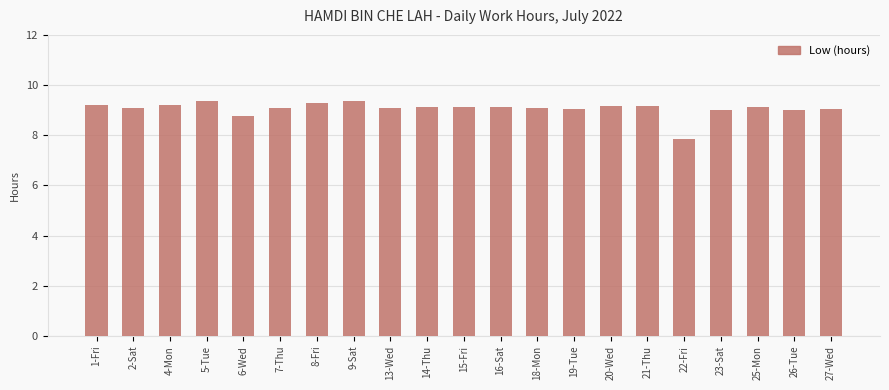

At which category does the chart reach its minimum across all series?

22-Fri